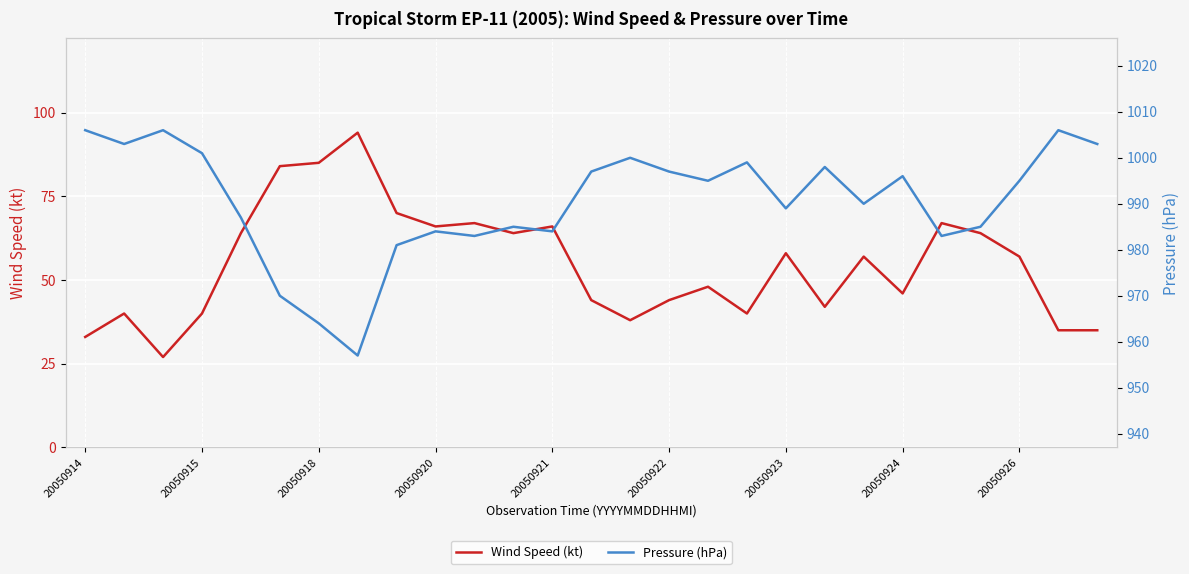

The value of Wind Speed (kt) at 20050918 is 59. True or false?

False